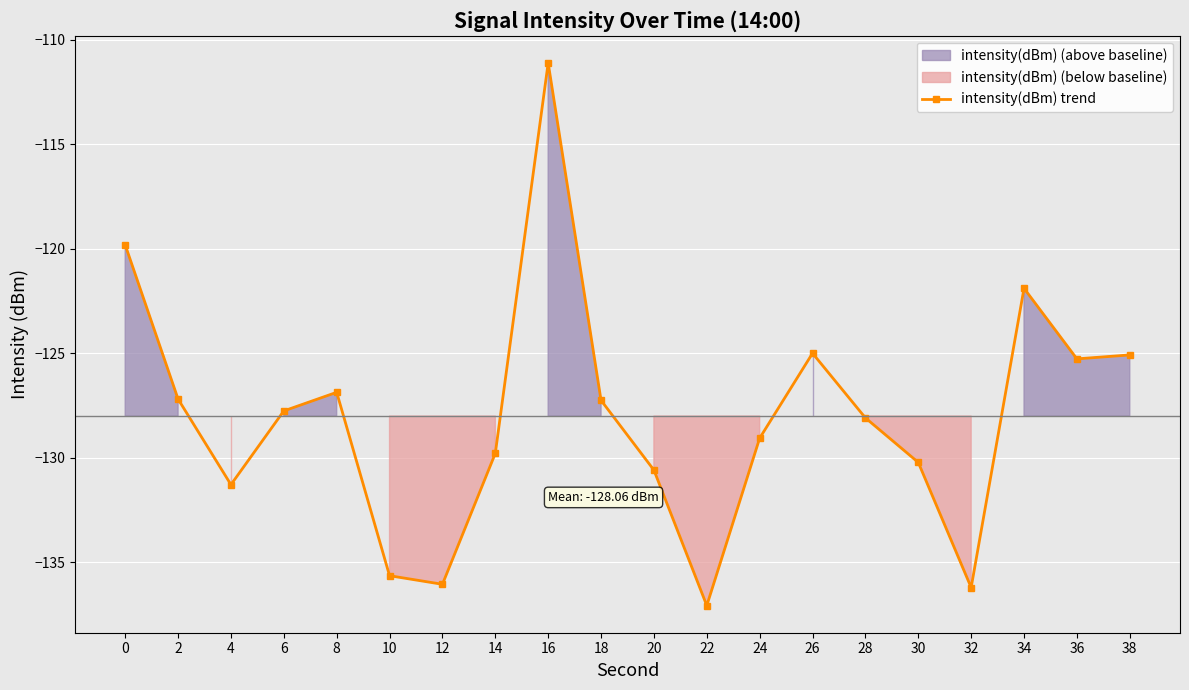

Reading left to right, what are all the values shown in this chart?

-119.8	-127.2	-131.3	-127.8	-126.9	-135.6	-136.0	-129.8	-111.1	-127.2	-130.6	-137.1	-129.1	-125.0	-128.1	-130.2	-136.2	-121.9	-125.3	-125.1